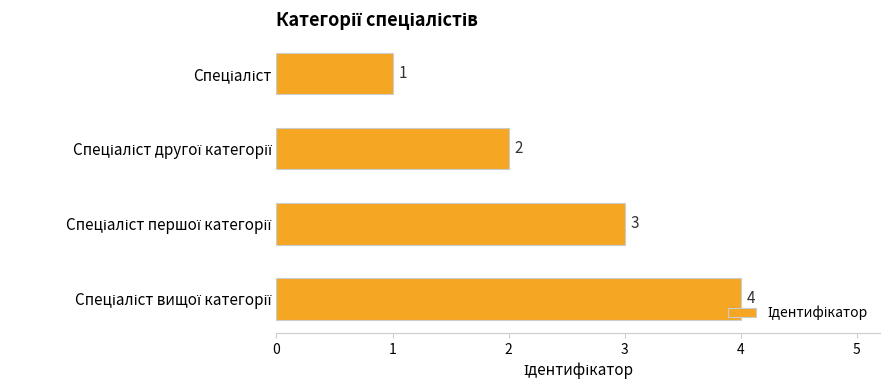

What is the maximum value shown in the chart?

4